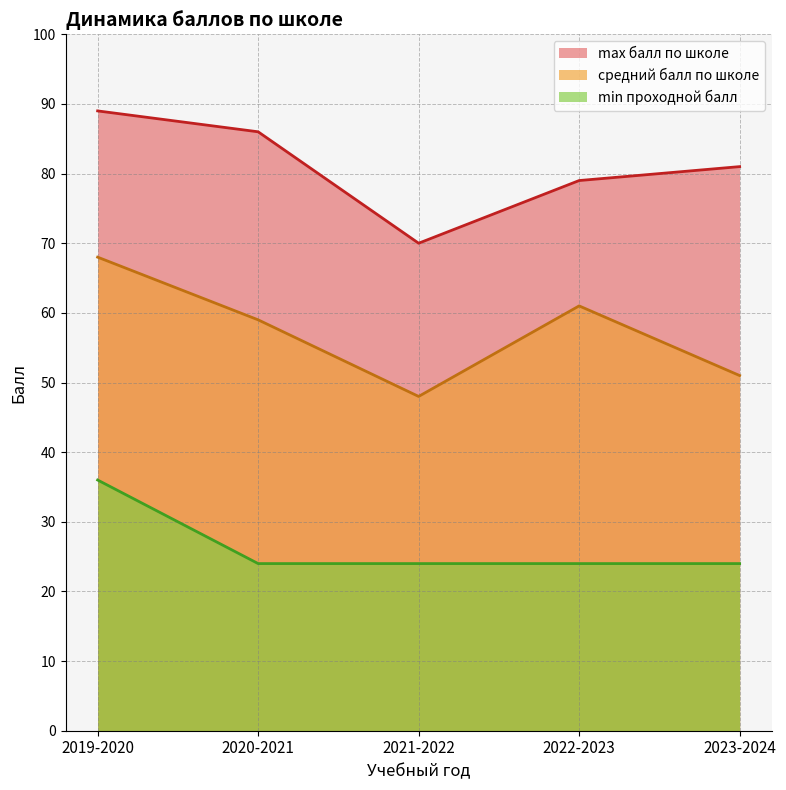

Which series changed the most between 2020-2021 and 2023-2024?

средний балл по школе